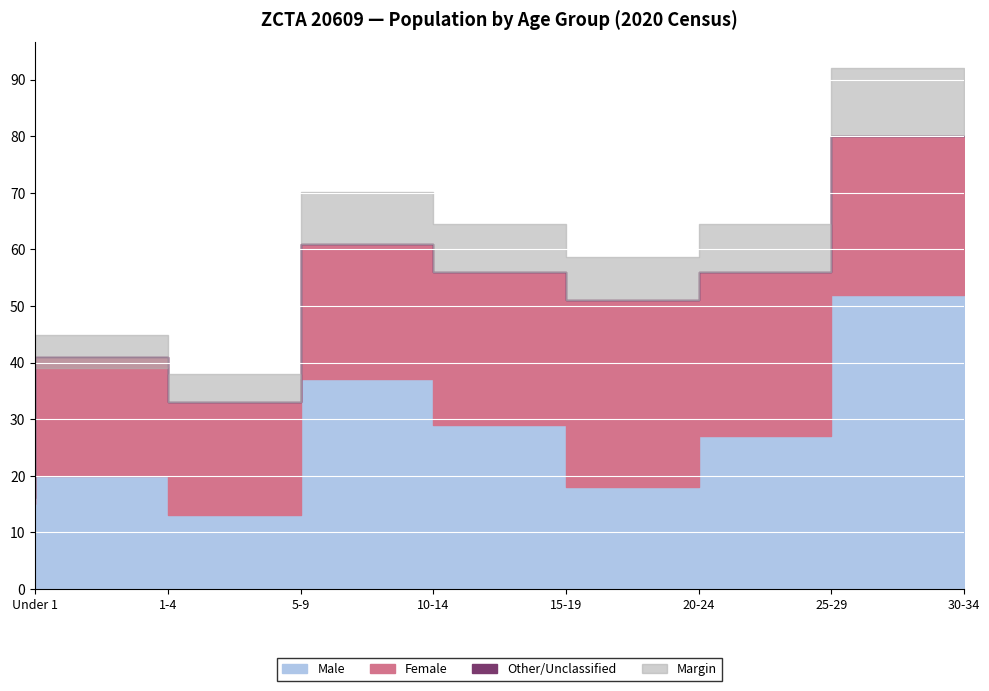

How many interior local peaks does the Percent Male series have?

2